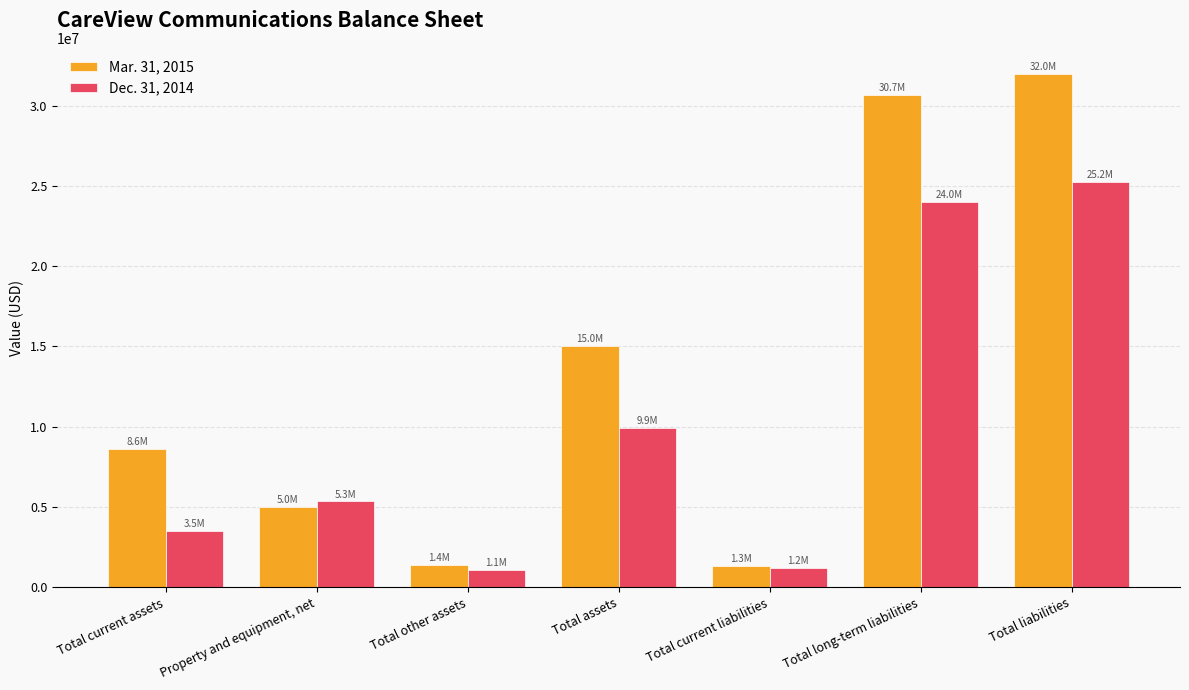

At Total liabilities, list the series in order from largest to smallest.

Mar. 31, 2015, Dec. 31, 2014